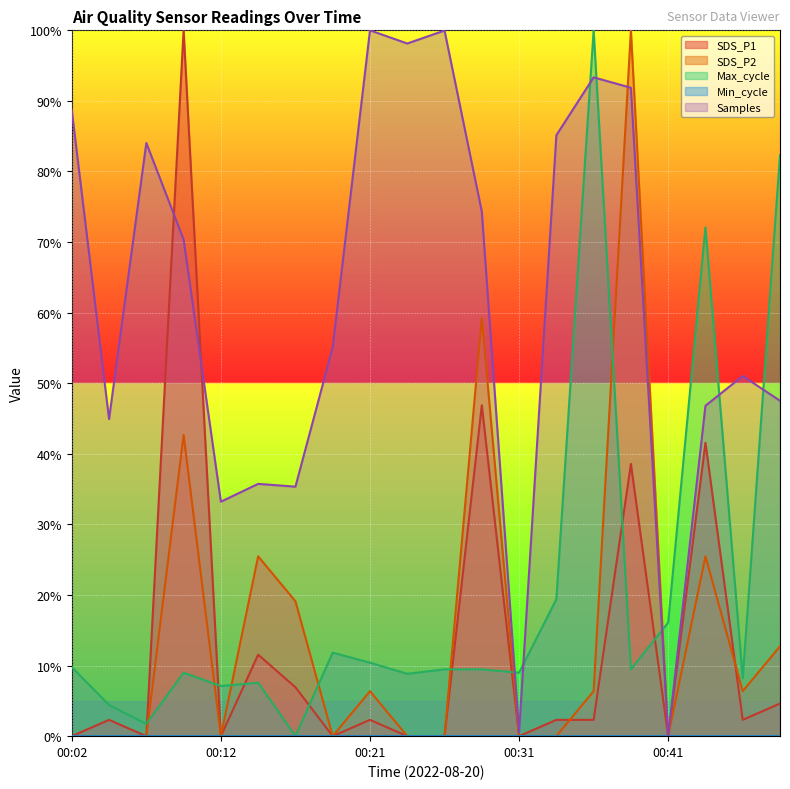

How many interior local peaks does the Samples series have?

6